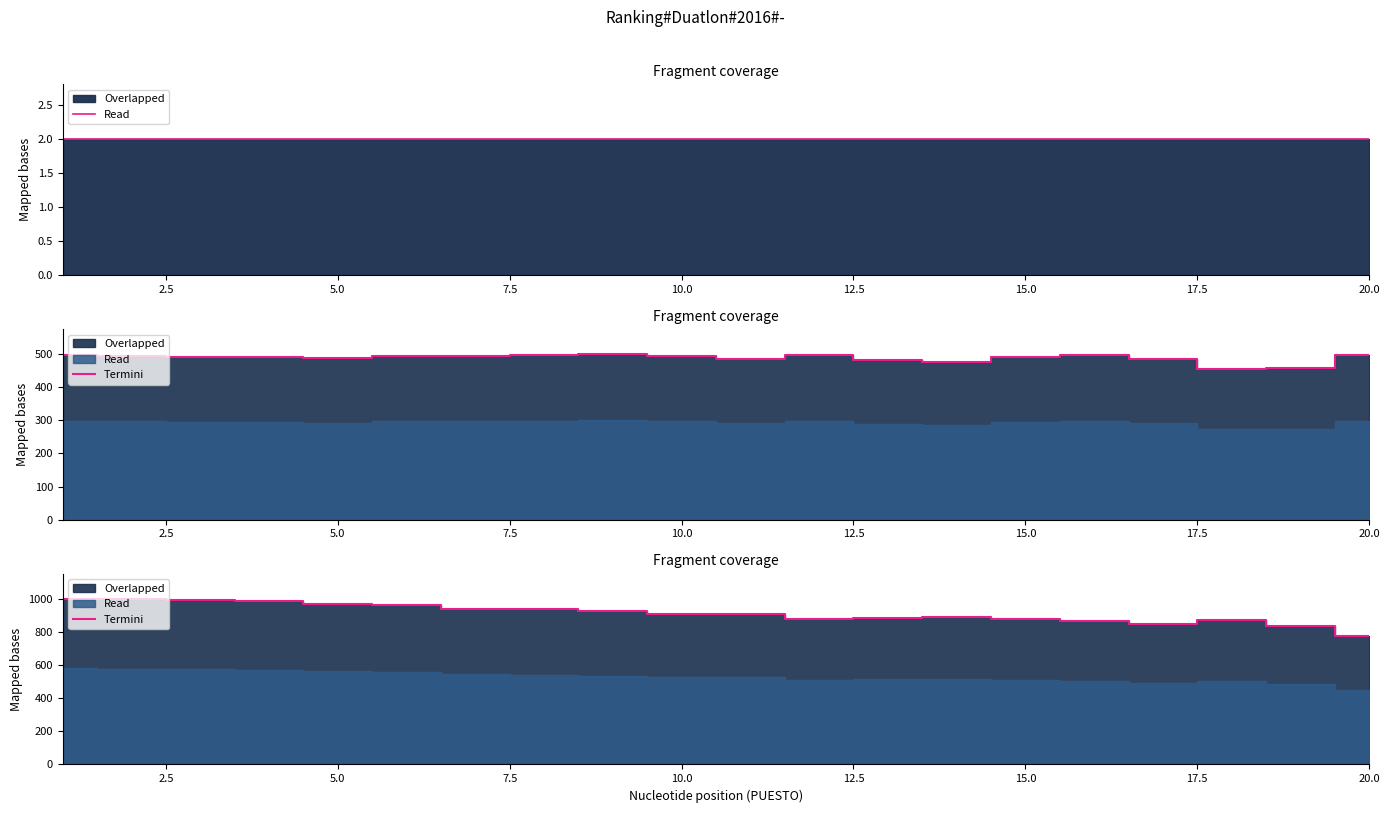

What is the sum of all values?

18235